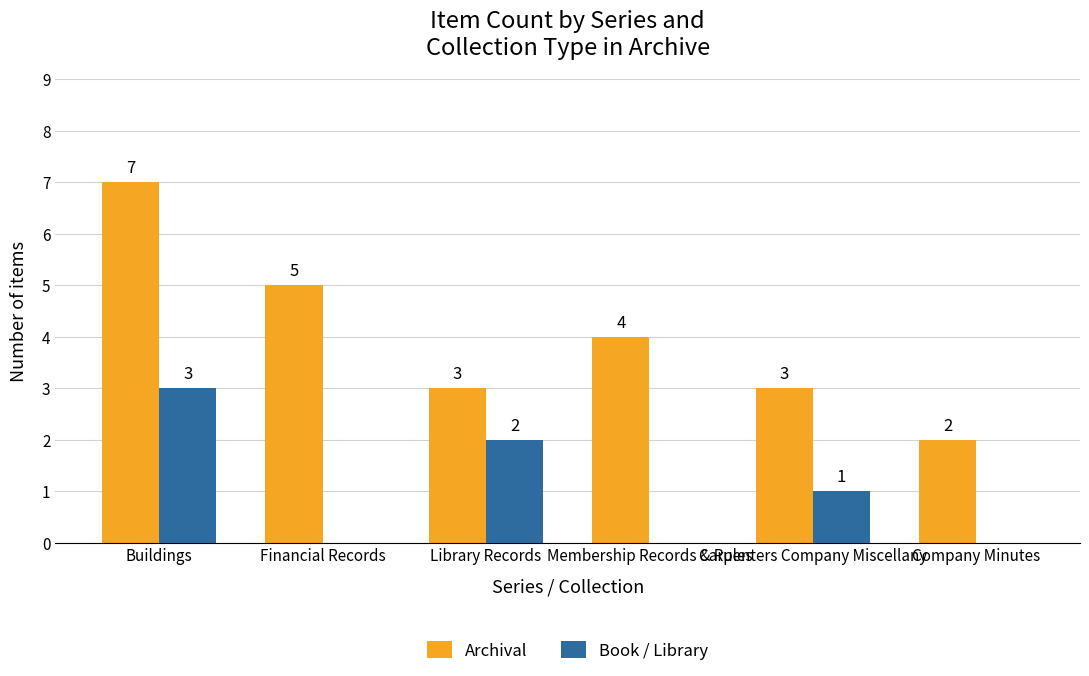

The value of Book / Library at Financial Records is 2. True or false?

False